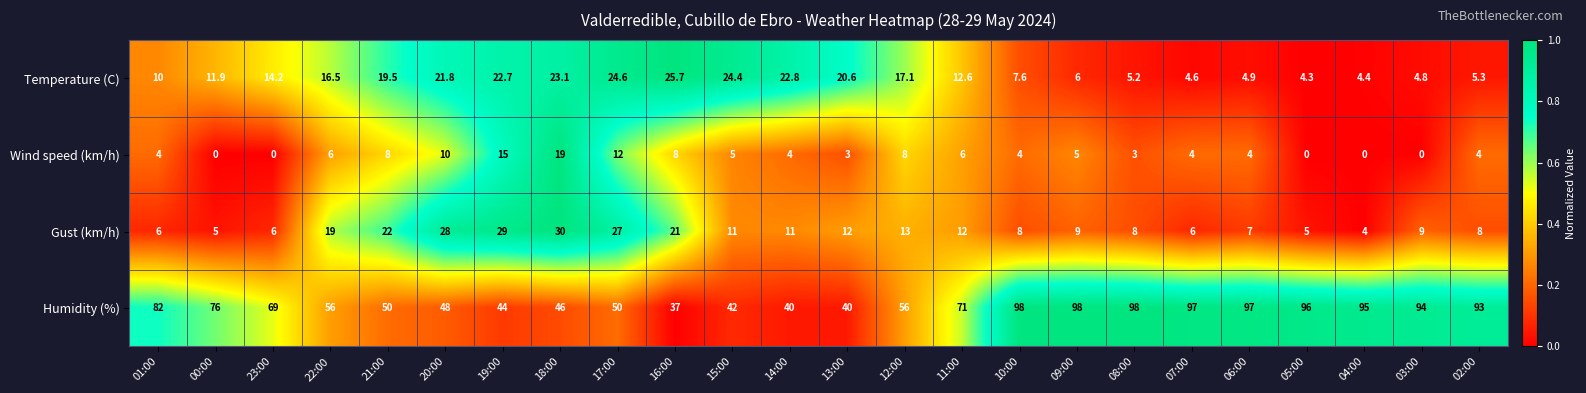

List the series in order of their peak value, highest first.

Humidity (%), Gust (km/h), Temperature (C), Wind speed (km/h)